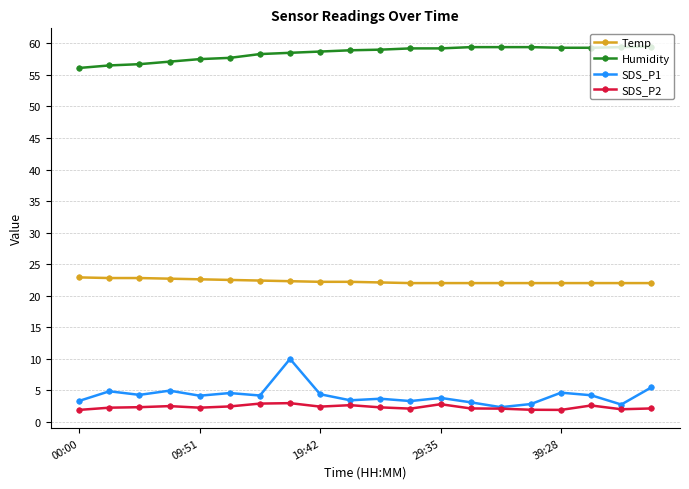

What is the maximum value shown in the chart?

59.5